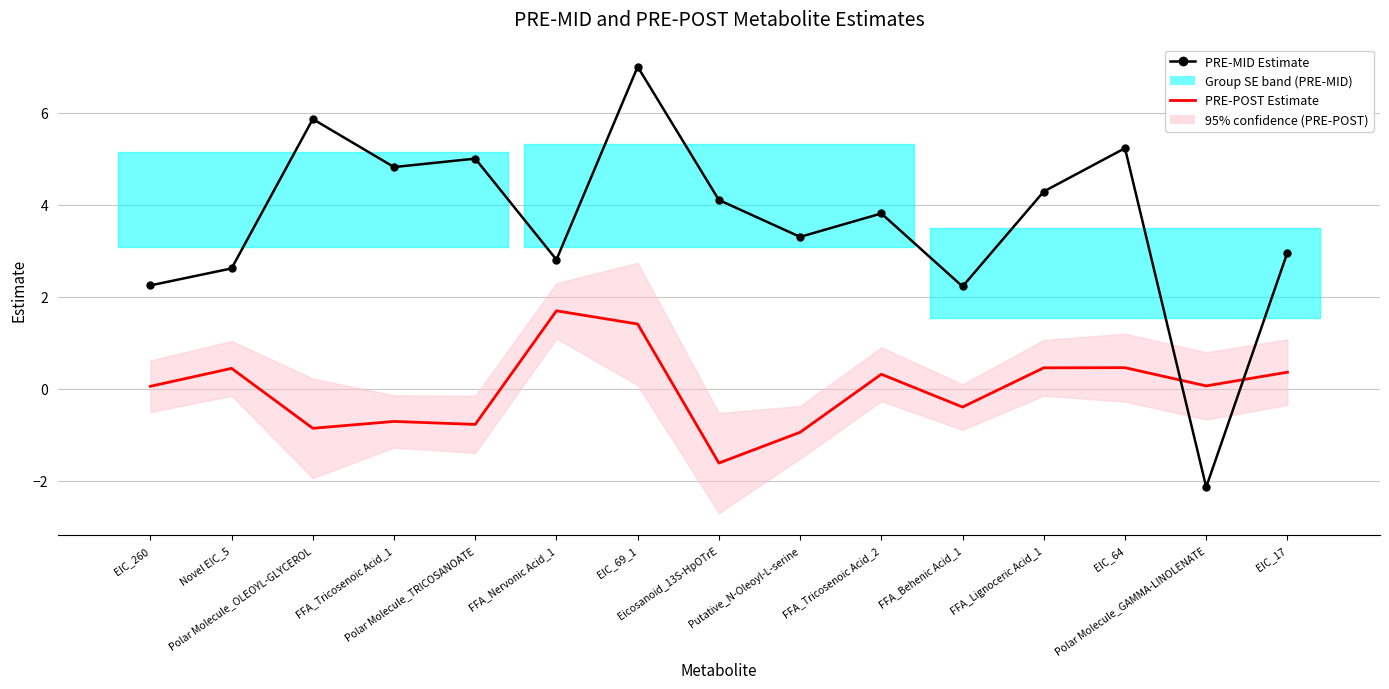

At which label does PRE-MID Estimate first exceed 3?

Polar Molecule_OLEOYL-GLYCEROL